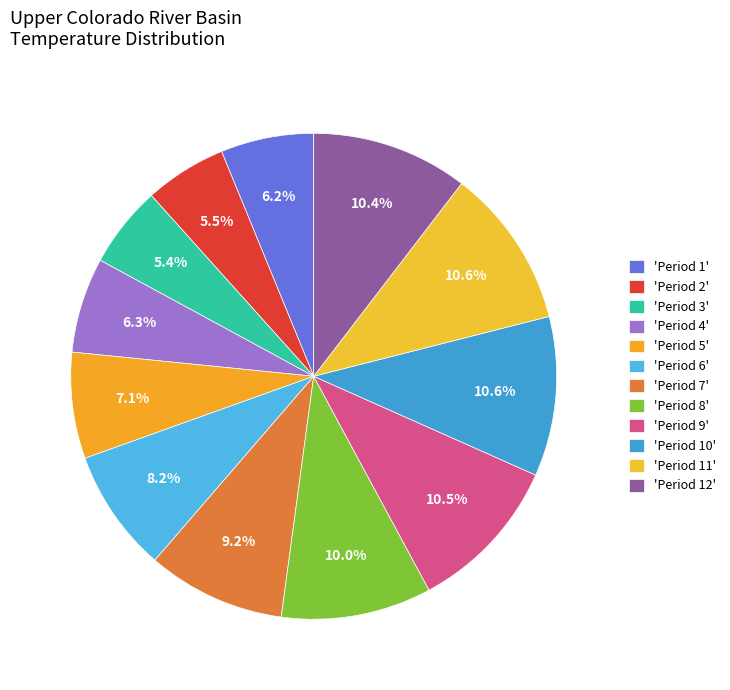

How many slices are in this pie chart?

12